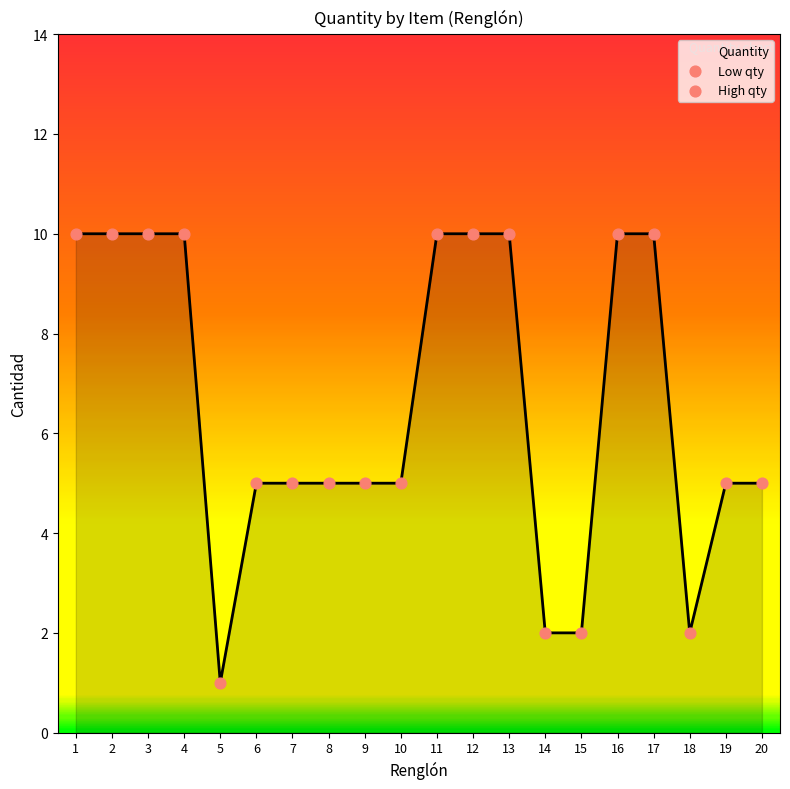

What is the ratio of the value at 8 to the value at 3?

0.5